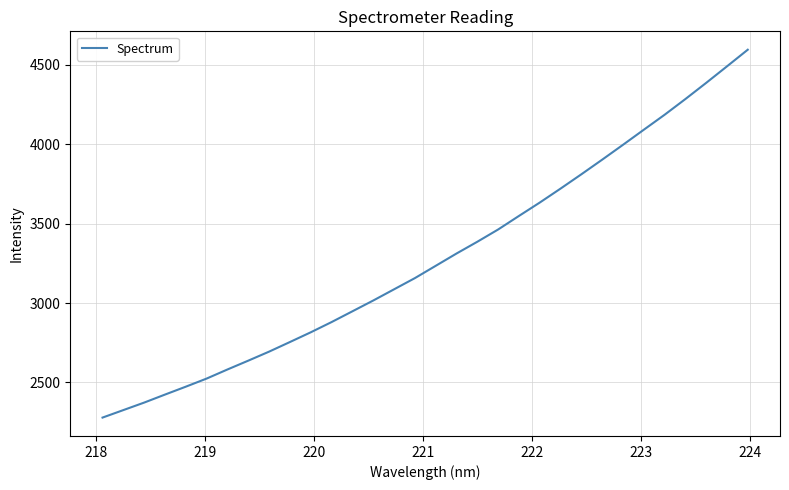

What is the minimum value shown in the chart?

2278.1